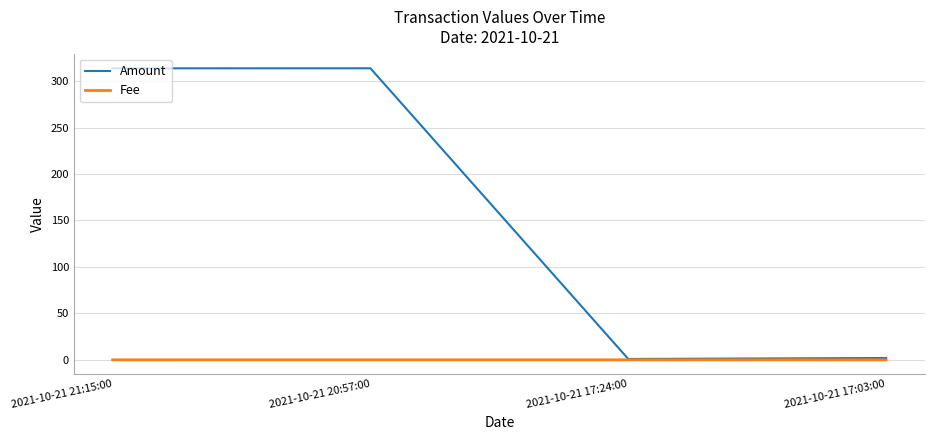

At how many categories does at least one series exceed 72?

2